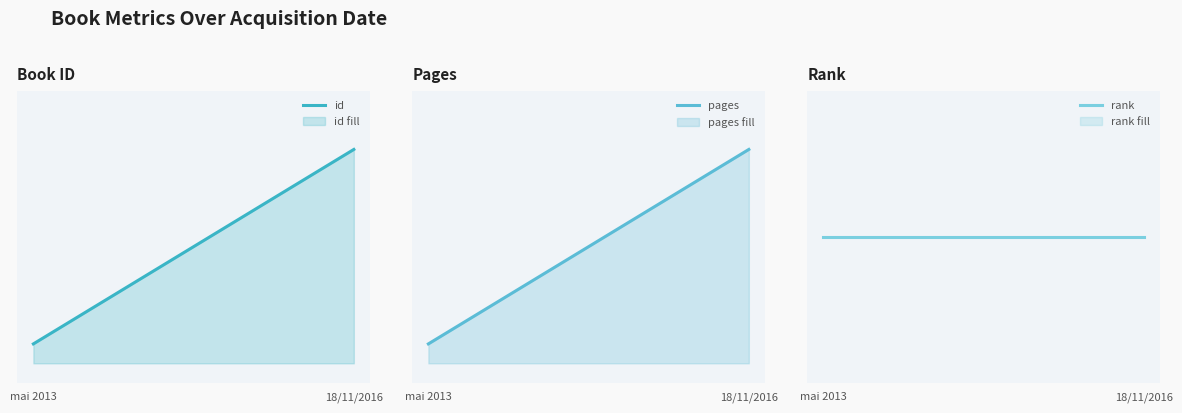

List the series in order of their peak value, highest first.

id, pages, rank